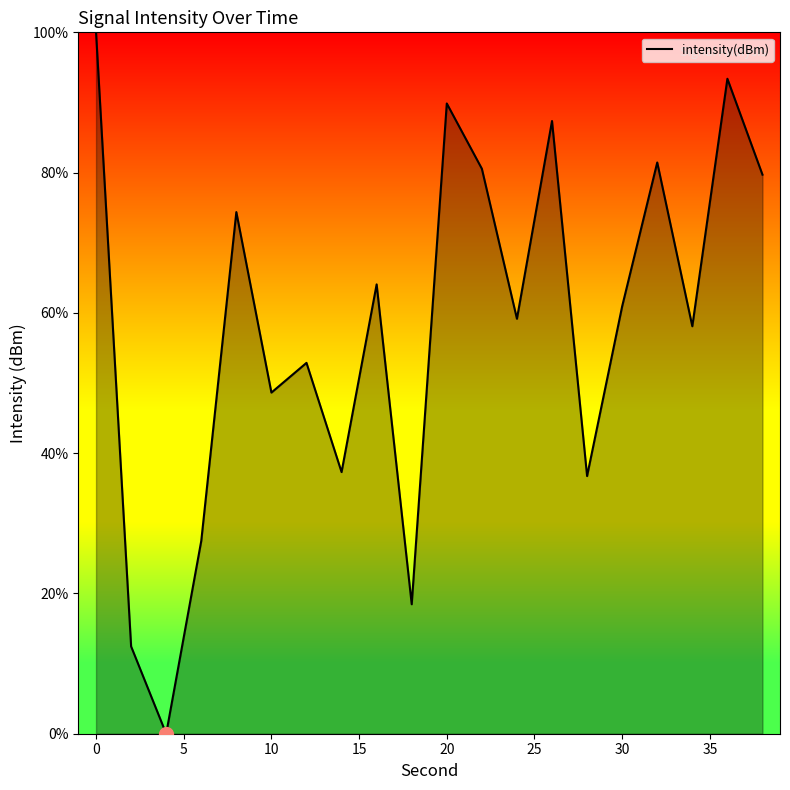

True or false: the data has more than 2 interior local peaks.

True